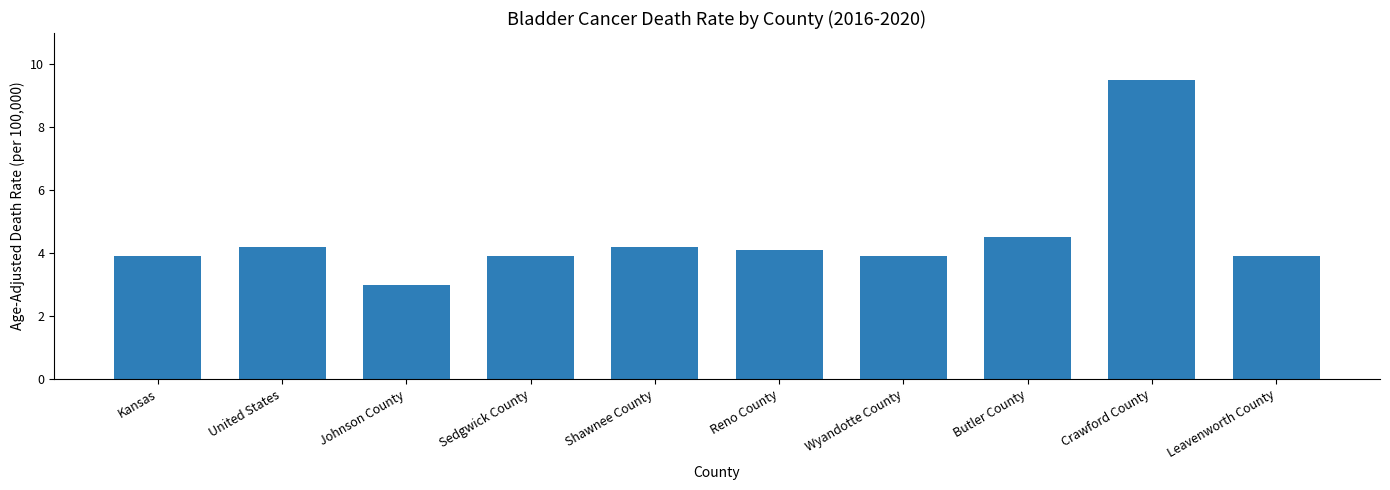

What is the difference between the maximum and second lowest values?

5.6